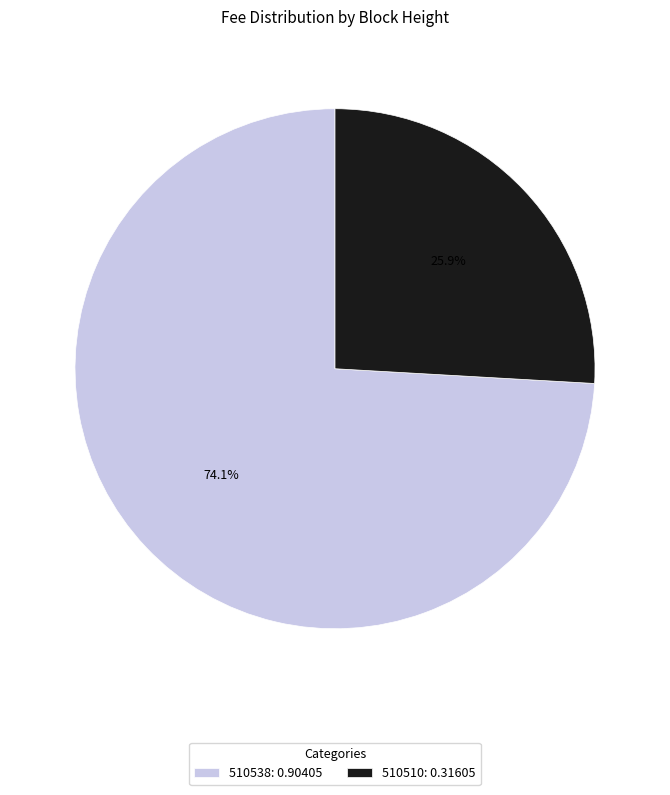

The 510510 slice represents 26% of the pie. True or false?

True